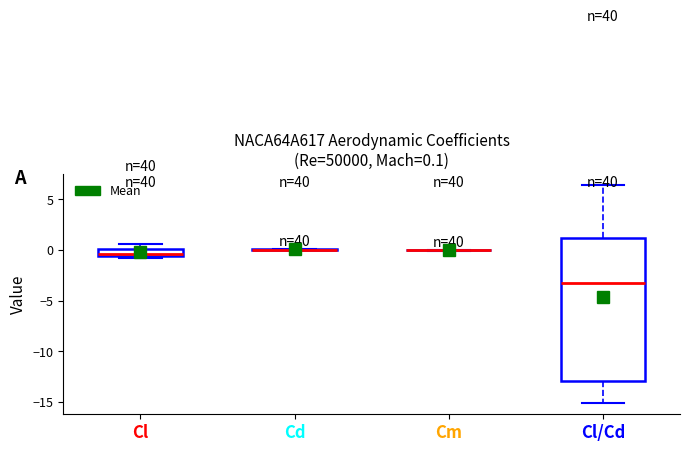

Comparing the boxes themselves (not the whiskers), which one is the tallest?

Cl/Cd